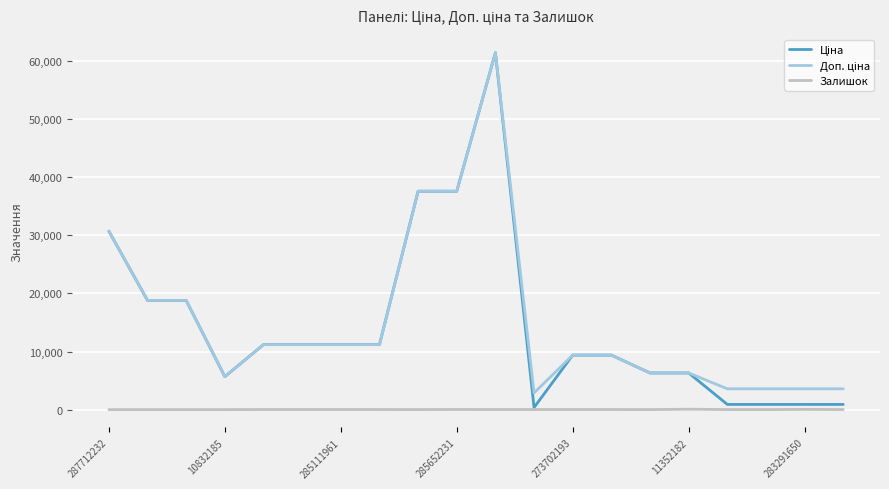

What is the greatest value displayed?

61434.3